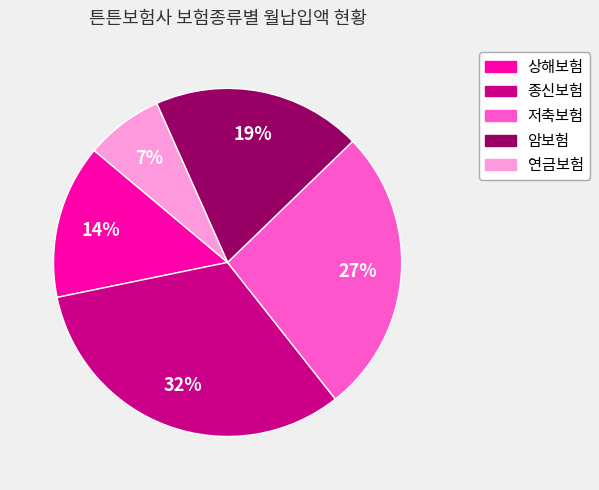

To the nearest percent, what is the average slice percentage?

20%